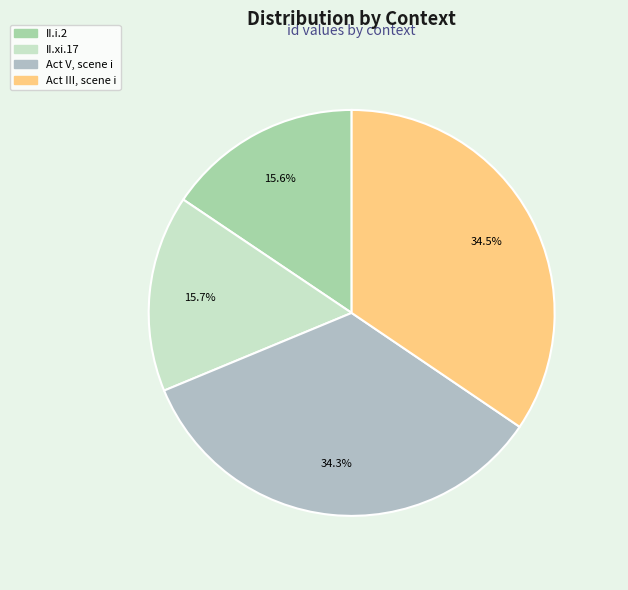

How many slices are in this pie chart?

4